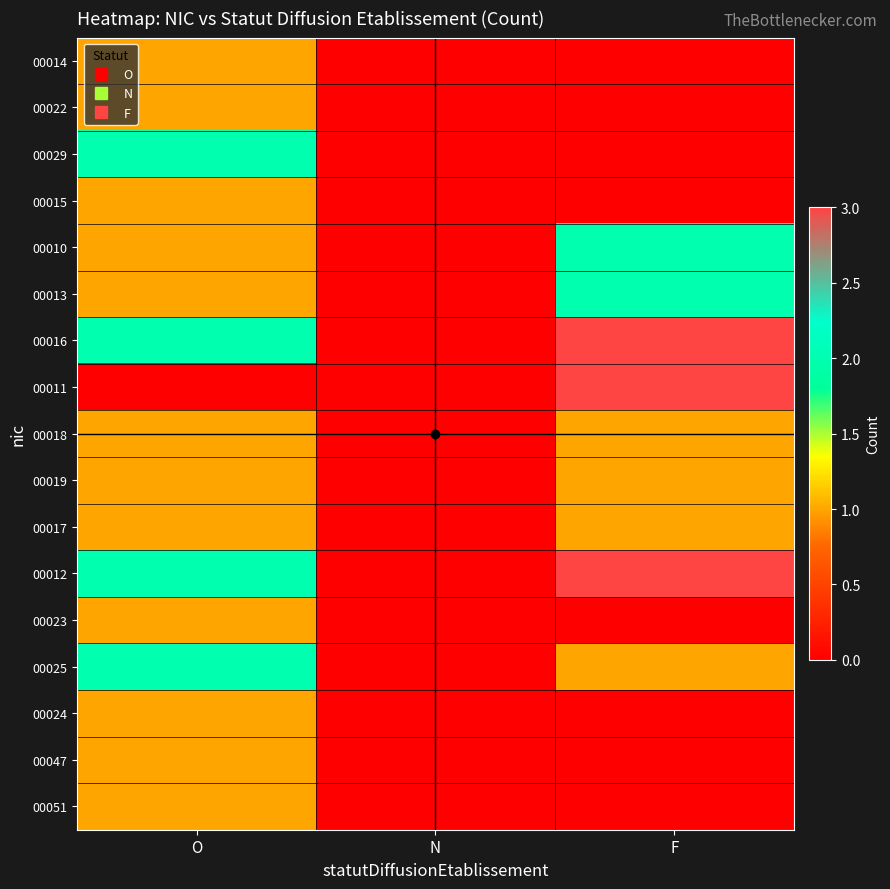

How many series are shown in this chart?

17